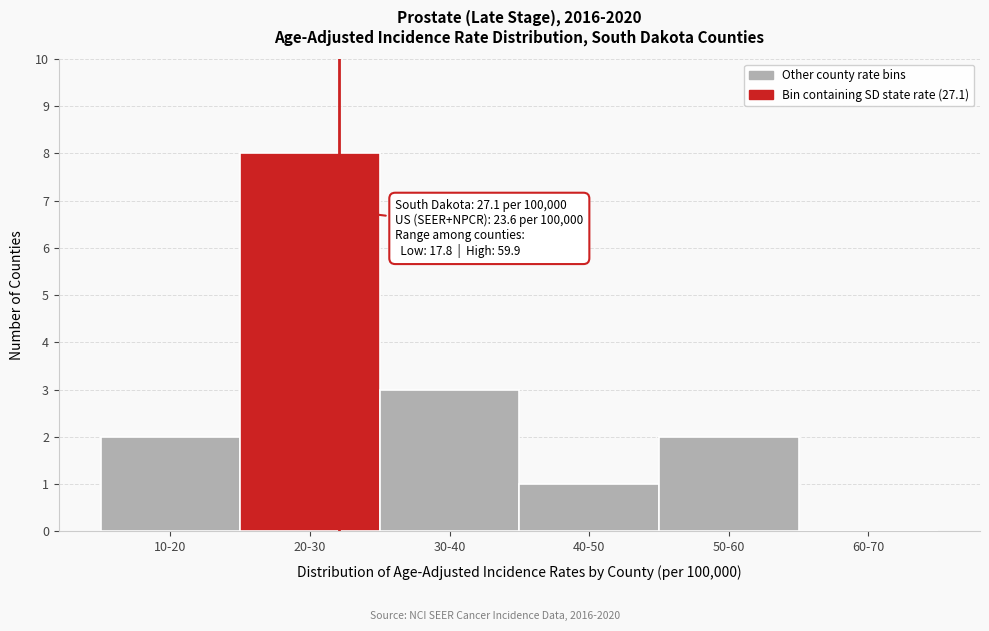

Reading left to right, list all the values displayed in this chart.

10-20=2	20-30=8	30-40=3	40-50=1	50-60=2	60-70=0